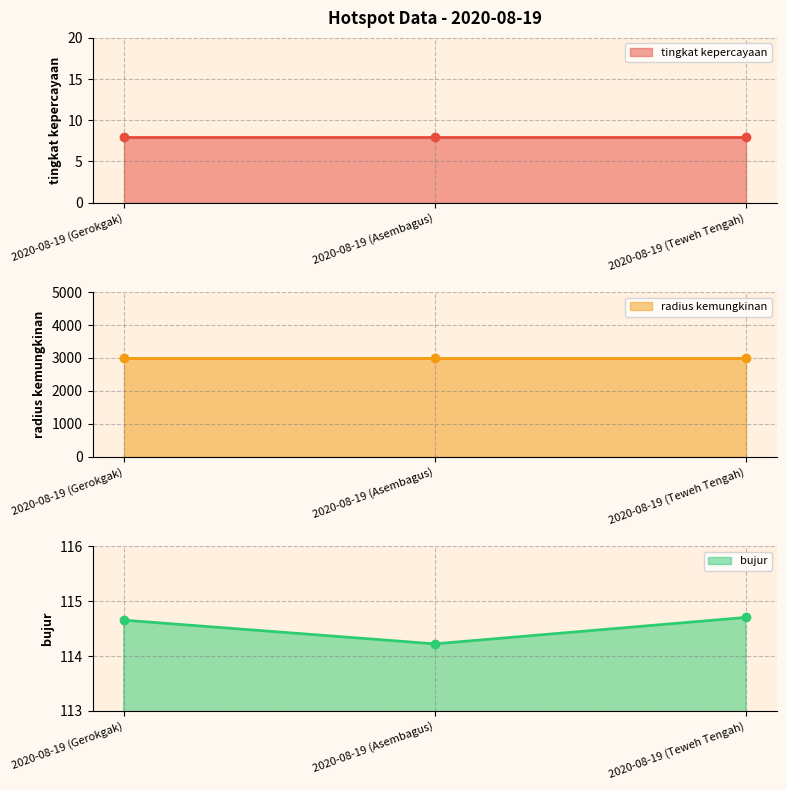

Which category has the highest value in the bujur series?

2020-08-19 (Teweh Tengah)